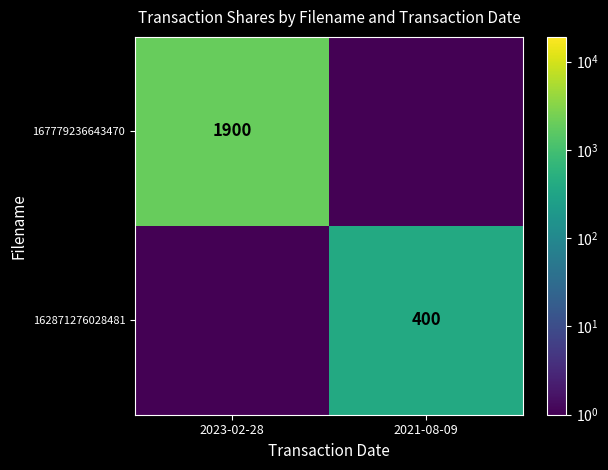

What is the maximum value shown in the chart?

1900.0